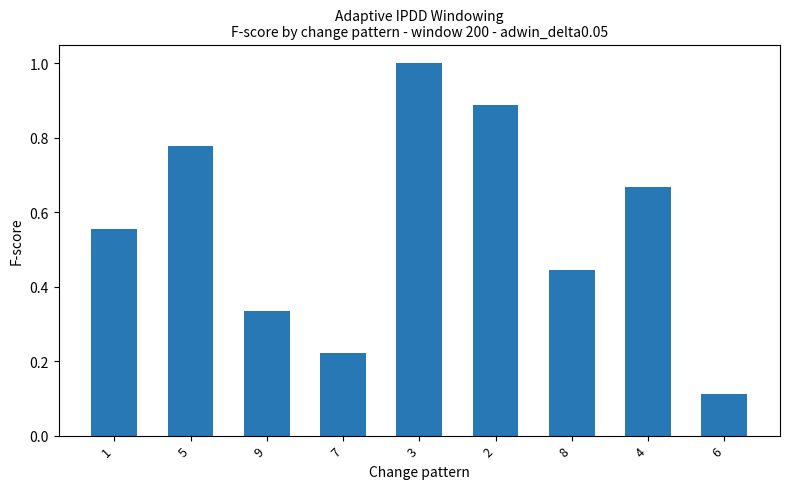

Rank the categories by value from lowest to highest.

6, 7, 9, 8, 1, 4, 5, 2, 3